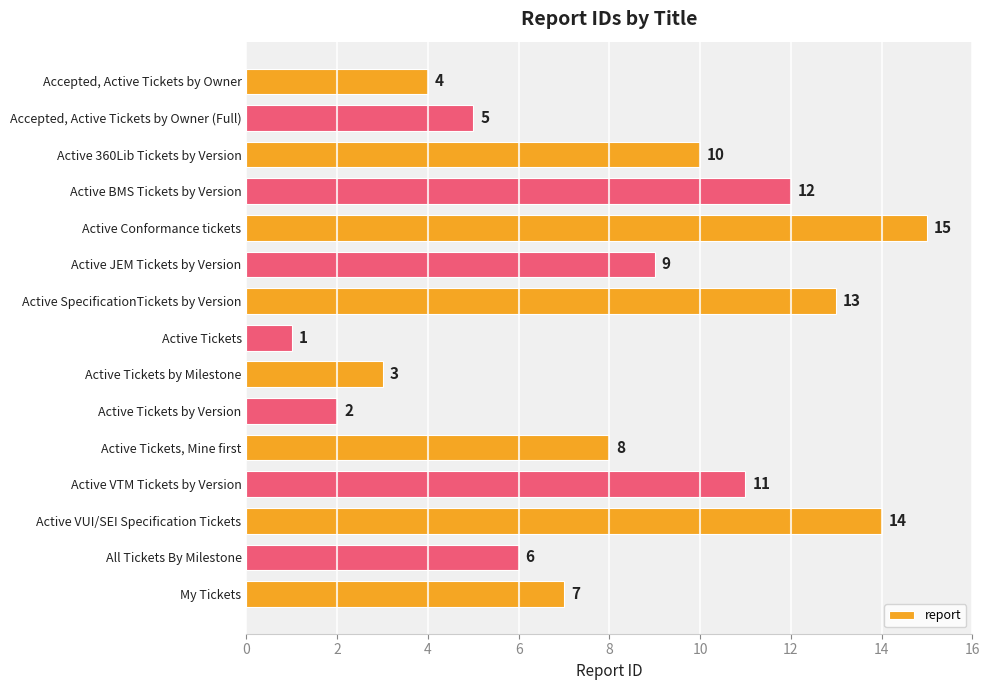

What is the difference between the values at Accepted, Active Tickets by Owner and Active Tickets, Mine first?

4